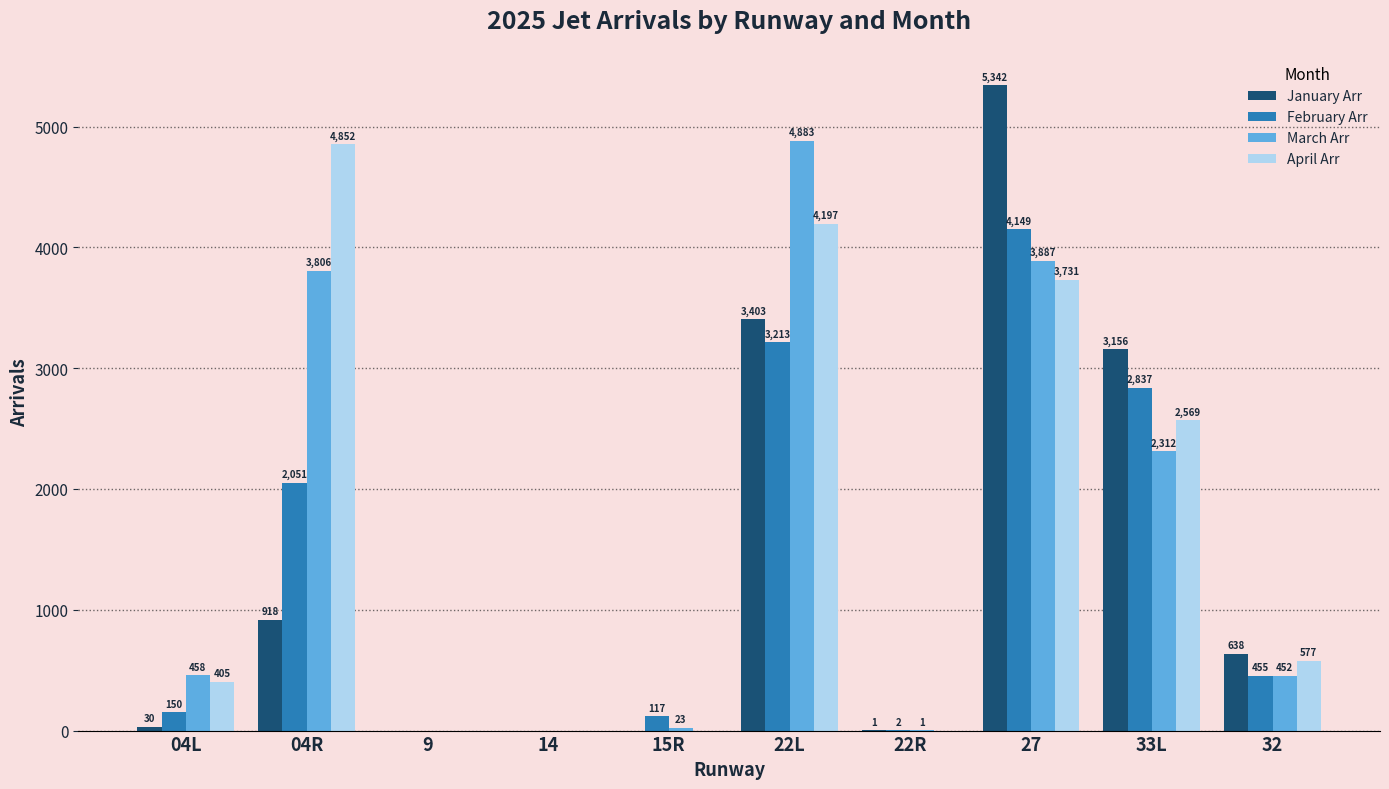

What is the total value across all series at 04R?

11627